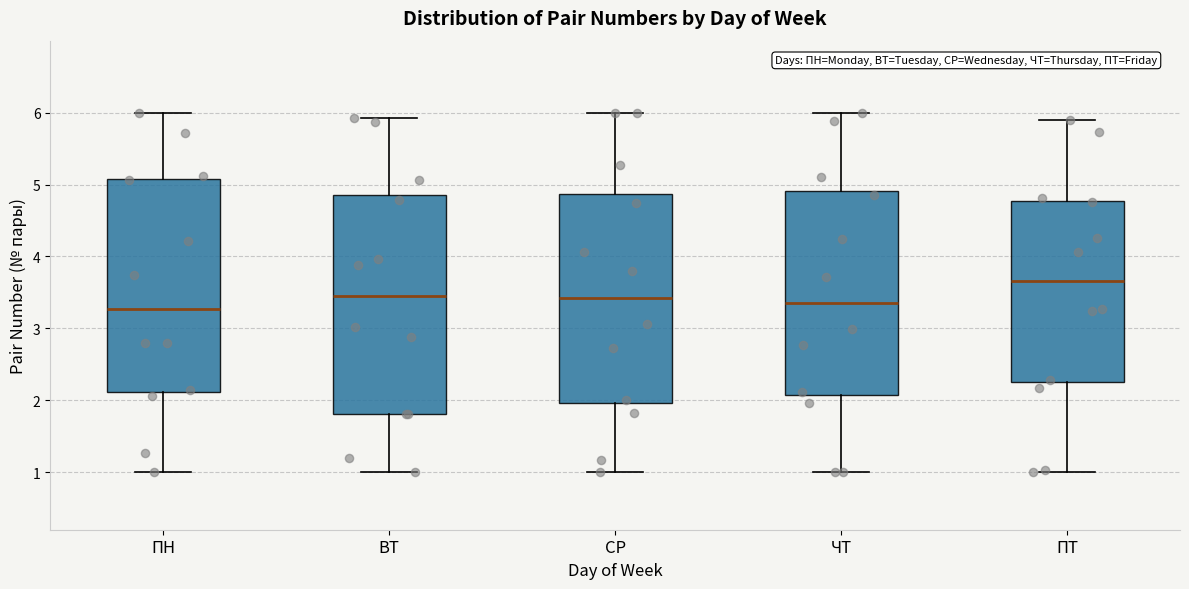

Reading left to right, read every box against the y-axis: the position of its median line, the range the box covers, and the ends of its whiskers. The values are not printed on the chart, so give them approximately, as read against the axis.

ПН: median 3.3, box 2.1 to 5.1, whiskers 1.0 to 6.0
ВТ: median 3.4, box 1.8 to 4.9, whiskers 1.0 to 5.9
СР: median 3.4, box 2.0 to 4.9, whiskers 1.0 to 6.0
ЧТ: median 3.4, box 2.1 to 4.9, whiskers 1.0 to 6.0
ПТ: median 3.7, box 2.3 to 4.8, whiskers 1.0 to 5.9